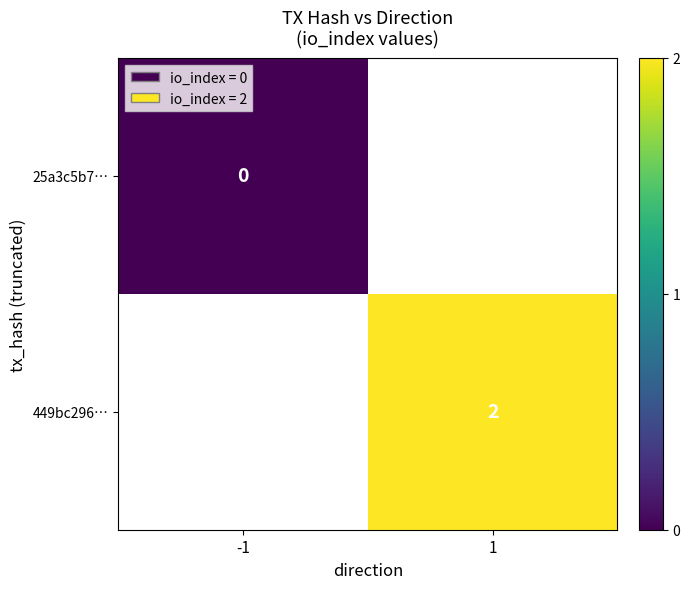

The value of 25a3c5b7… at -1 is 0.0. True or false?

True